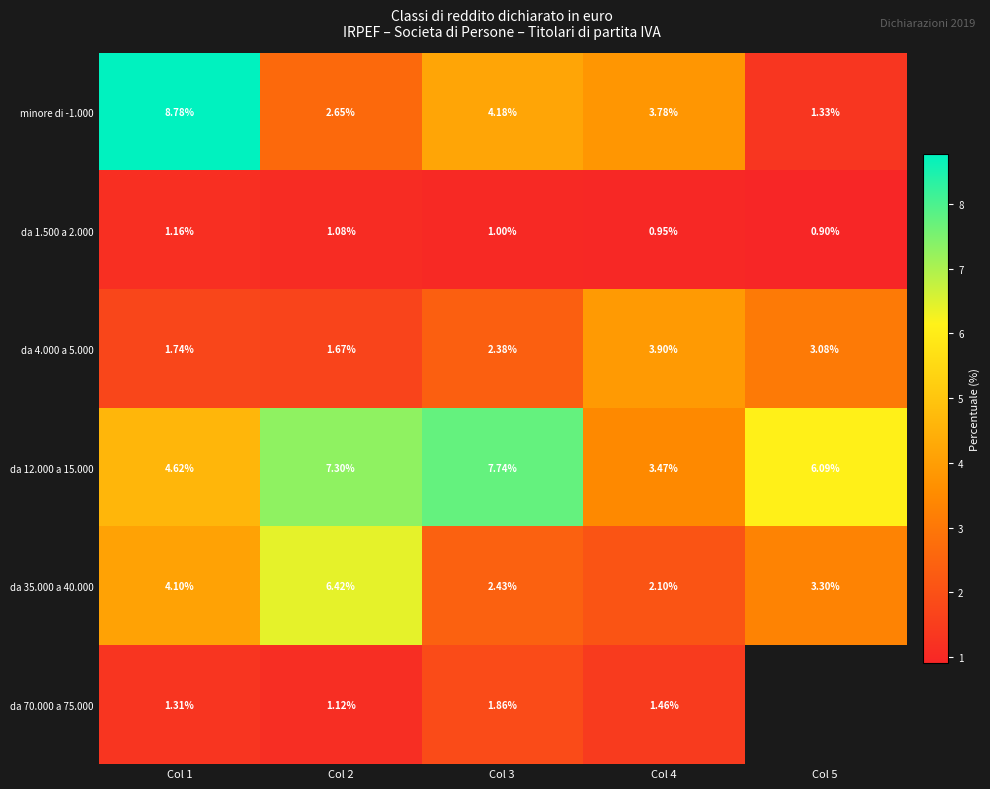

What is the sum of the da 35.000 a 40.000 values at Col 3 and Col 1?

6.5